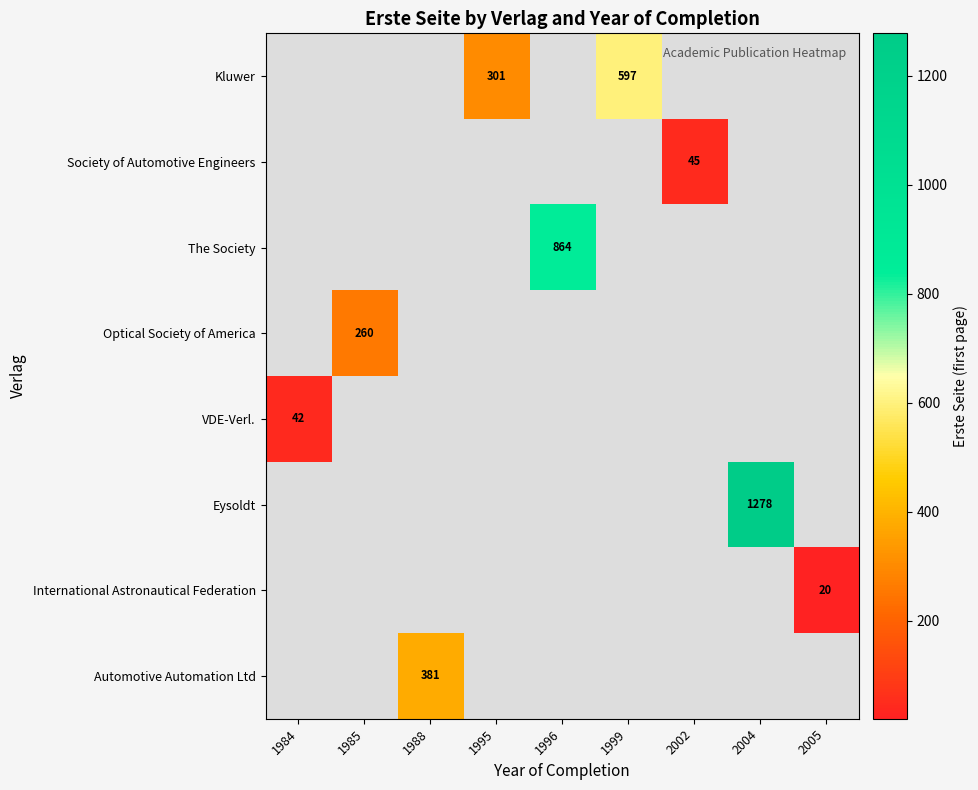

How many positive values does the Kluwer series have?

2